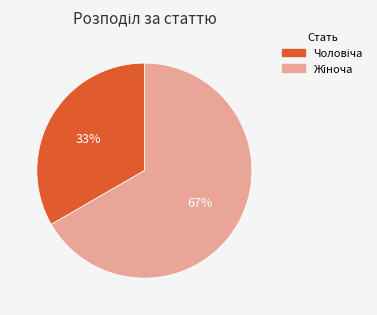

Is there any slice that represents more than half of the pie?

Yes